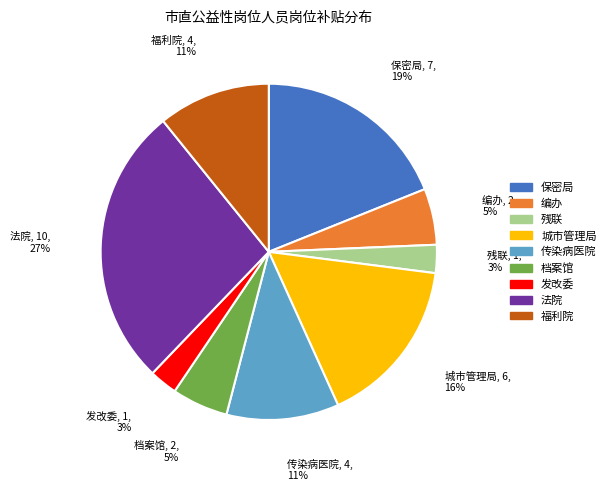

Is 档案馆 the majority of the pie?

No